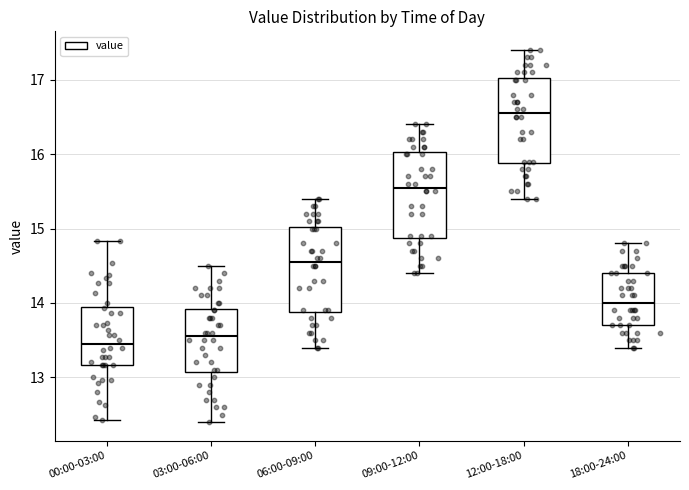

Reading left to right, transcribe this box plot: for each box, give where its median line is, the range the box spans, and where its two whiskers end, as read against the y-axis. The values are not printed on the chart, so give them approximately, as read against the axis.

00:00-03:00: median 13.5, box 13.2 to 13.9, whiskers 12.4 to 14.8
03:00-06:00: median 13.6, box 13.1 to 13.9, whiskers 12.4 to 14.5
06:00-09:00: median 14.6, box 13.9 to 15.0, whiskers 13.4 to 15.4
09:00-12:00: median 15.6, box 14.9 to 16.0, whiskers 14.4 to 16.4
12:00-18:00: median 16.6, box 15.9 to 17.0, whiskers 15.4 to 17.4
18:00-24:00: median 14.0, box 13.7 to 14.4, whiskers 13.4 to 14.8